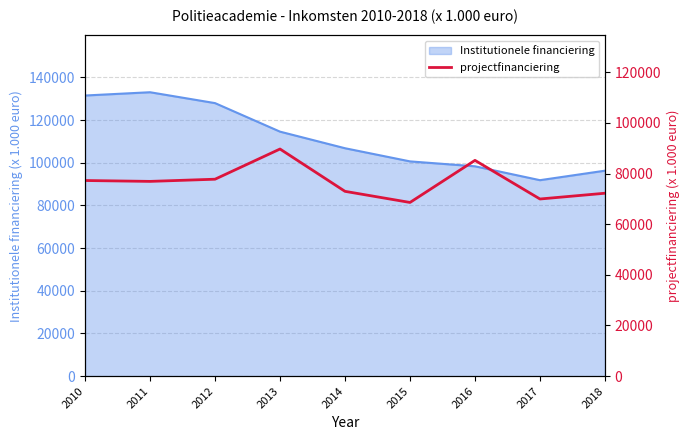

The value at 2017 is 69933.1. True or false?

True